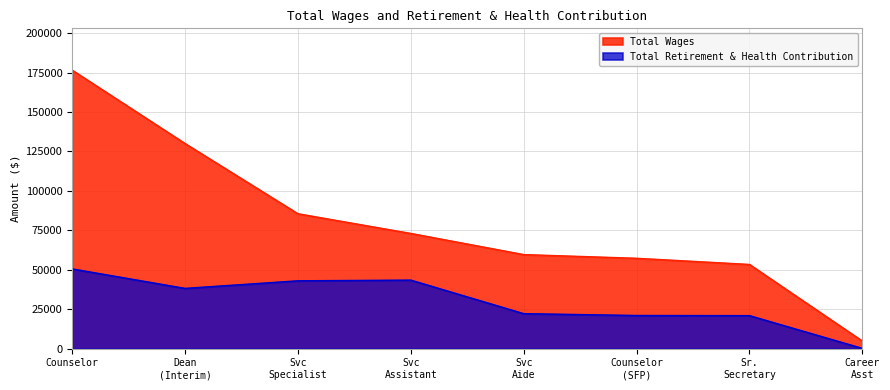

True or false: Total Wages has more than 0 points higher than both neighbors.

False